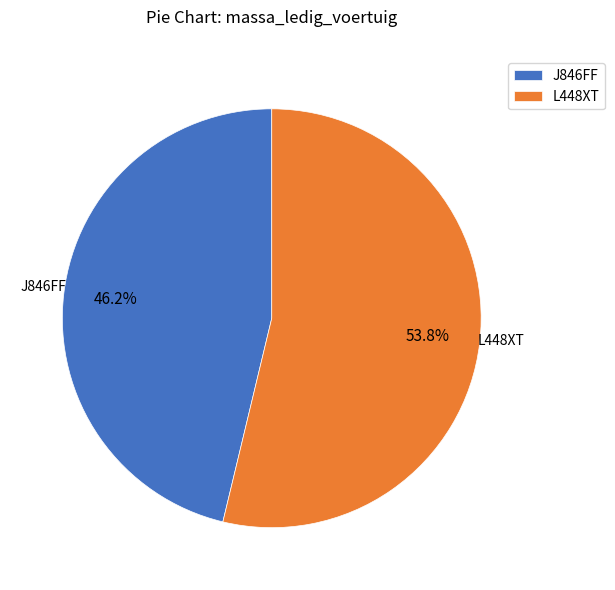

Rank the categories by value from lowest to highest.

J846FF, L448XT